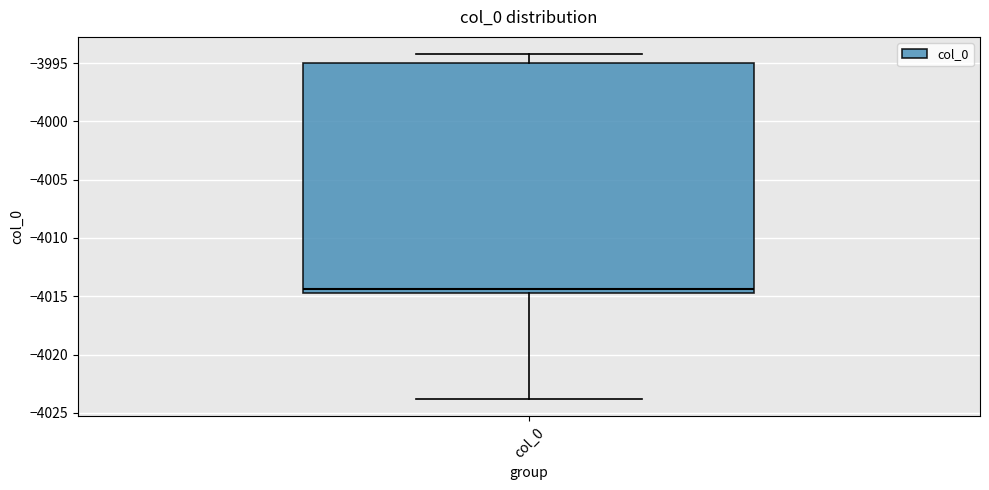

Transcribe this box plot: give where the median line is, the range the box spans, and where the two whiskers end, as read against the y-axis. The values are not printed on the chart, so give them approximately, as read against the axis.

median -4014.5 (just above the box's lower edge), box -4014.5 to -3995.0, whiskers -4024.0 to -3994.0